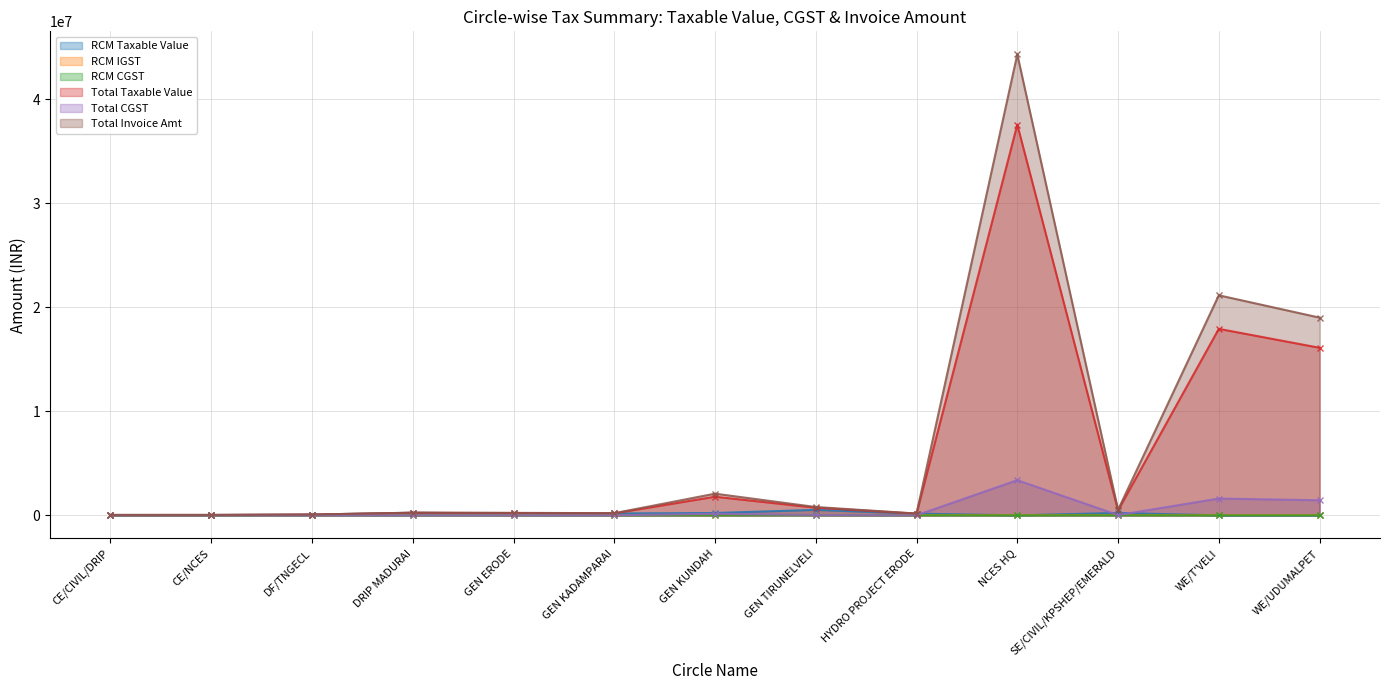

Reading left to right, list all the values displayed in this chart.

RCM Taxable Value: 33671.2	34994.0	72870.1	245824.2	181411.8	180661.2	224368.0	524430.0	163695.0	0.0	227705.0	0.0	0.0
RCM CGST: 841.8	874.9	1821.8	6145.6	4535.3	4516.5	5609.2	13110.8	4092.4	0.0	5692.6	0.0	0.0
Total Taxable Value: 33671.2	34994.0	72870.1	245824.2	222067.7	195161.2	1789870.4	735703.4	163695.0	37536942.0	472351.0	17918288.2	16099698.0
Total CGST: 841.8	874.9	1821.8	6145.6	8194.3	5821.5	146504.4	32125.4	4092.4	3376965.6	27710.8	1612646.0	1448972.8
Total Invoice Amt: 35354.8	36743.7	76513.6	258115.5	238456.4	206804.2	2082879.2	799954.1	171879.8	44290873.2	527772.5	21143581.3	18997643.6